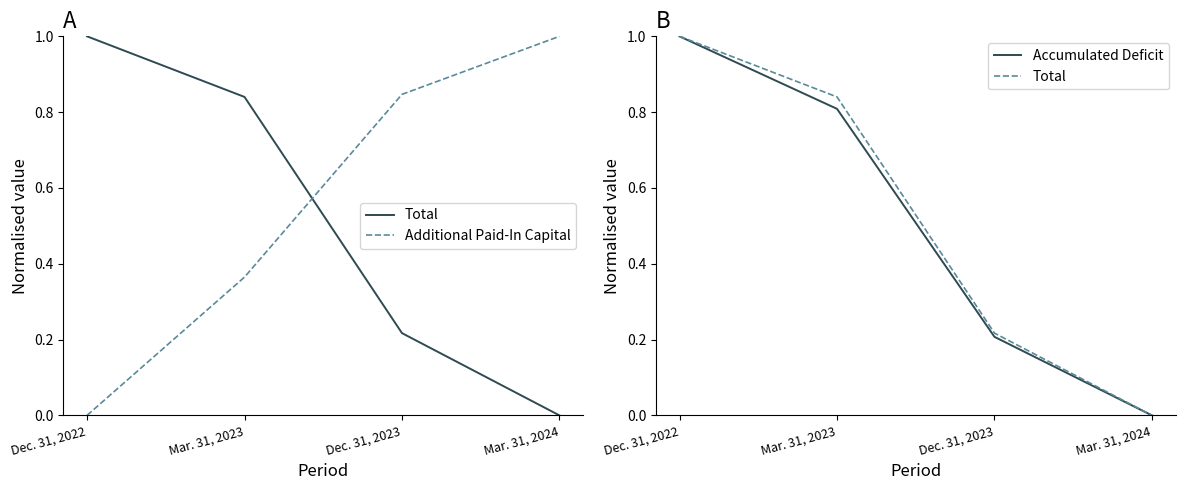

Which series has the largest range (max minus min)?

Total